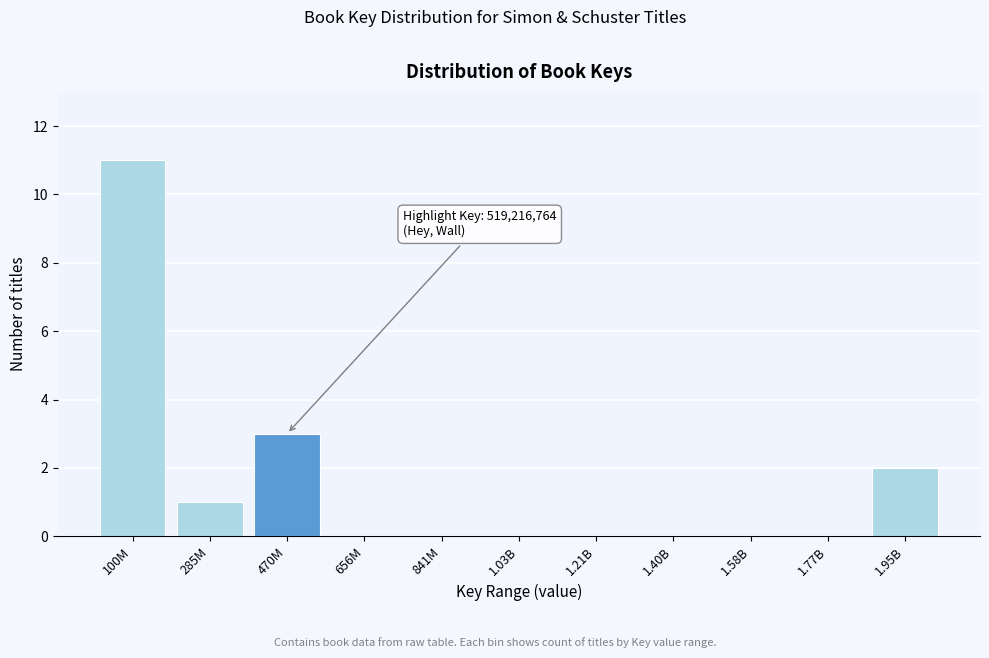

Reading left to right, transcribe all the data shown in this chart.

100M=11	285M=1	470M=3	656M=0	841M=0	1.03B=0	1.21B=0	1.40B=0	1.58B=0	1.77B=0	1.95B=2